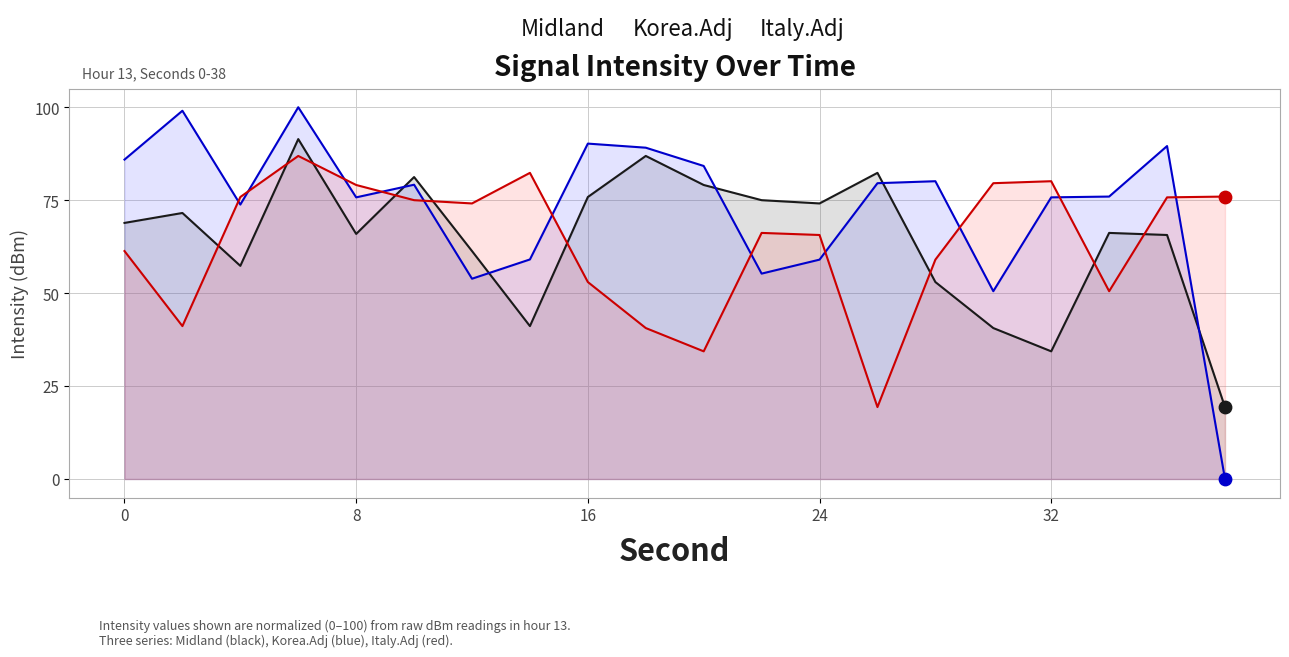

Is the value of Korea.Adj at 24 greater than the value of Midland at 0?

No